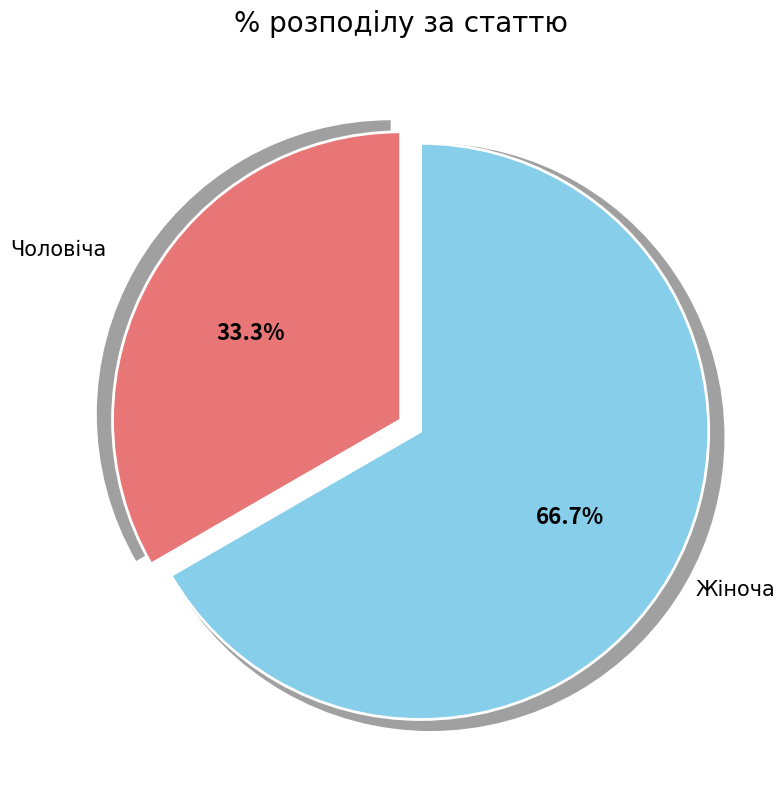

Count the number of slices in the pie.

2